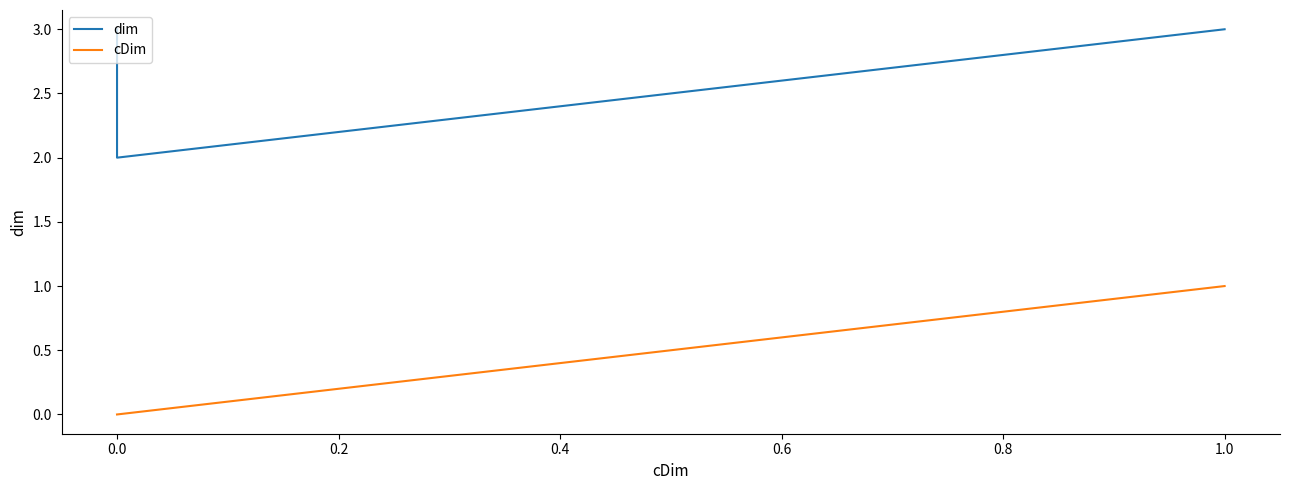

How many data points in cDim are above 0?

1